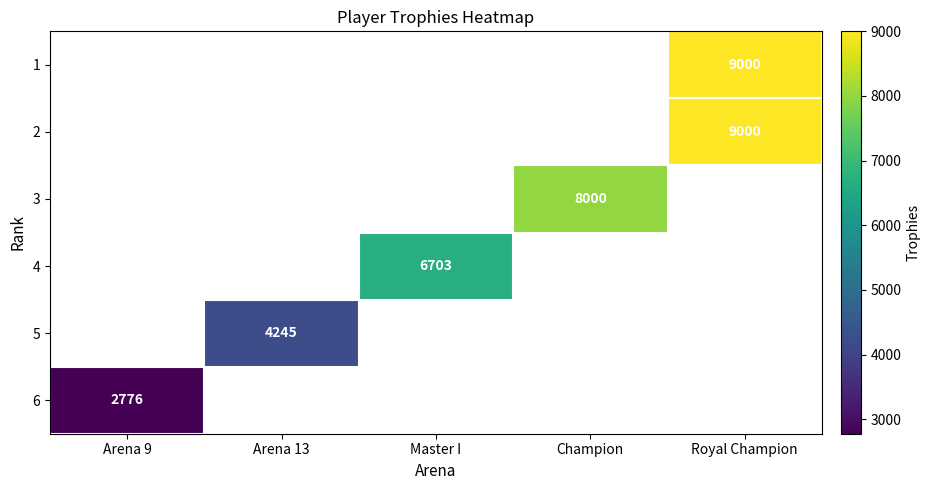

The 3 series shows 14296 at Champion. True or false?

False